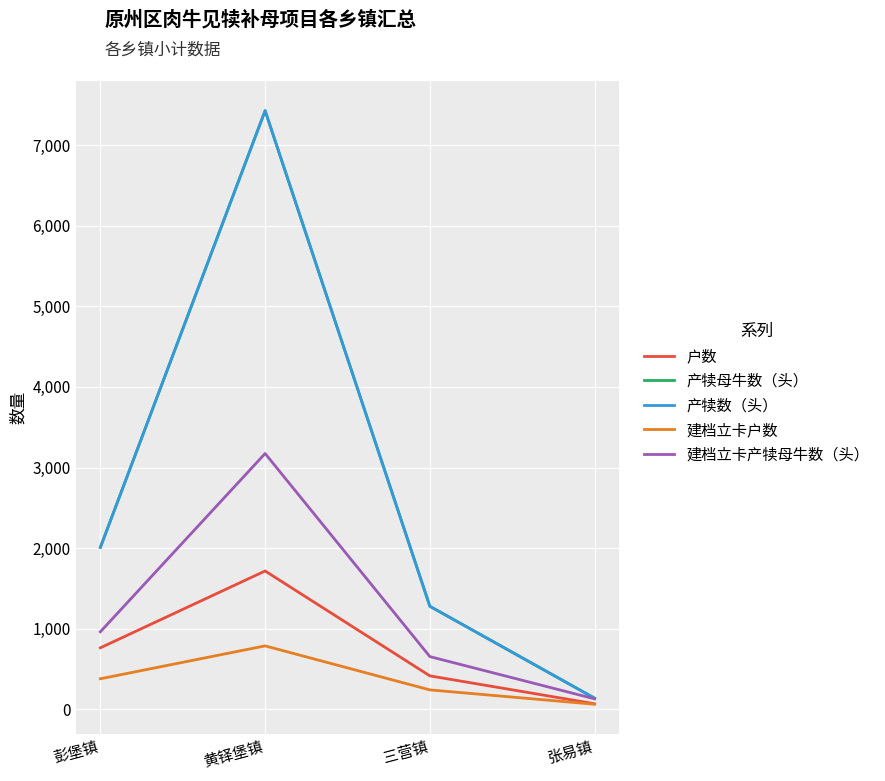

Is this an area chart (filled region under the line)?

No